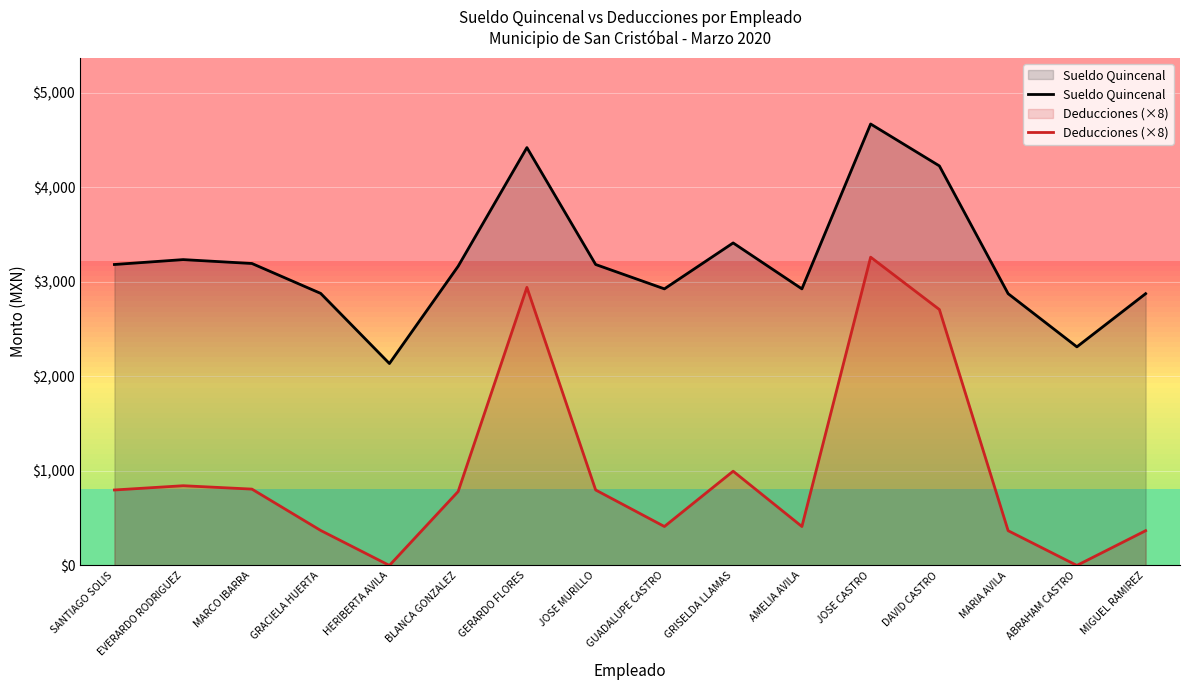

What is the value of the Deducciones (×8) point at the 7th from the left?

2940.4